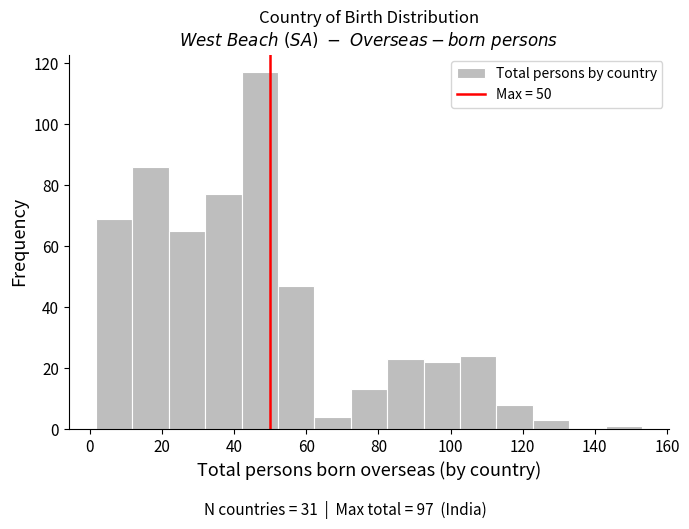

Which range on the x-axis has the tallest bar?

42 to 52